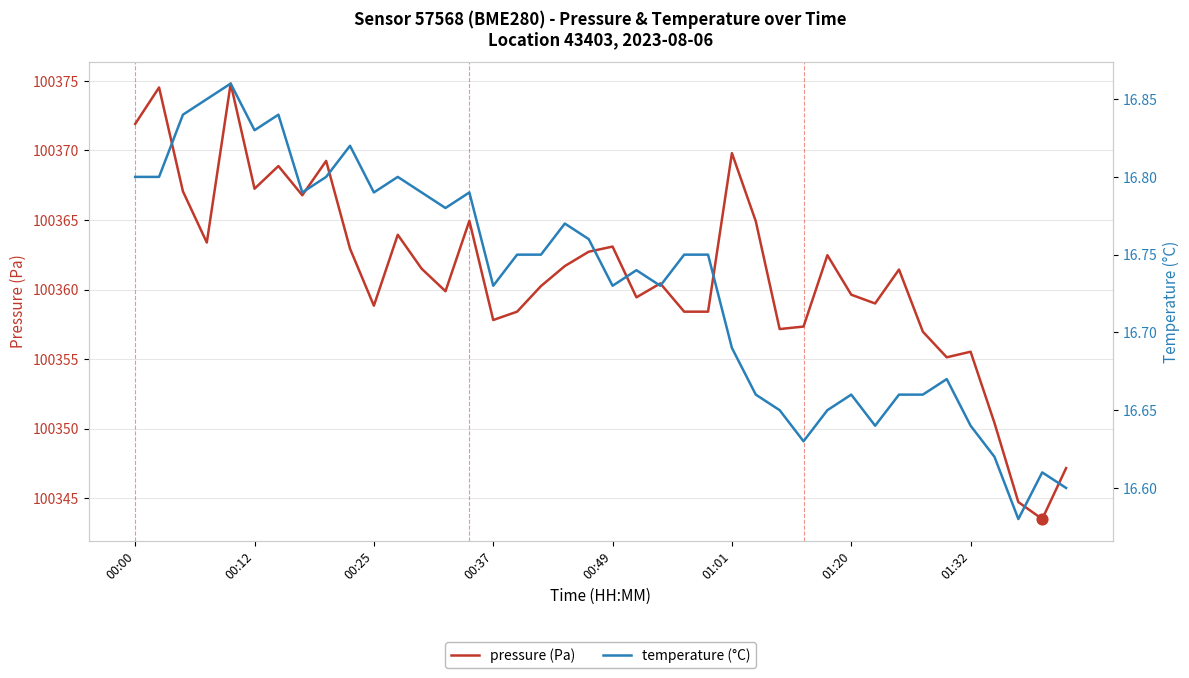

At which label does pressure (Pa) first exceed 100361?

00:00